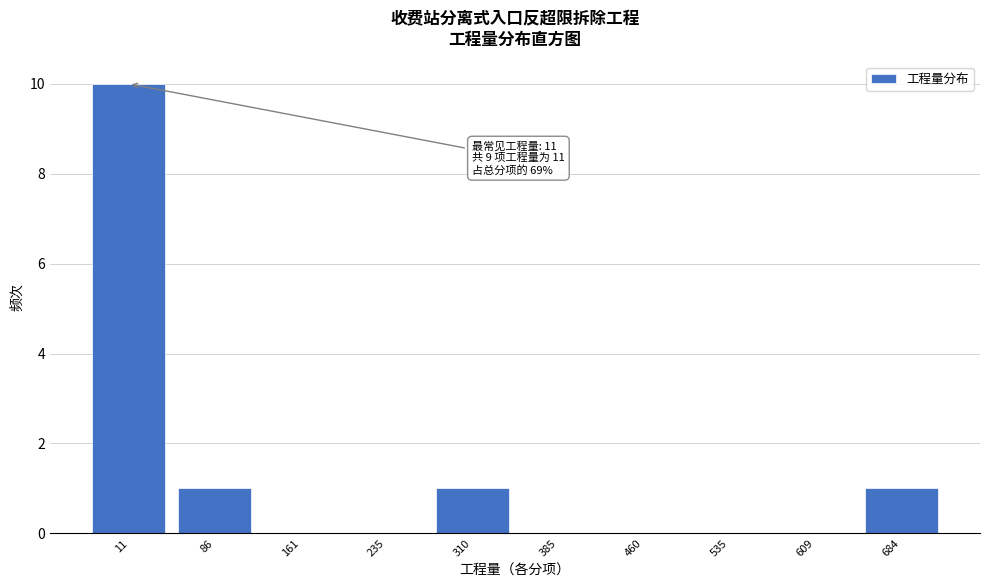

Reading right to left, list all the values displayed in this chart.

684=1	609=0	535=0	460=0	385=0	310=1	235=0	161=0	86=1	11=10